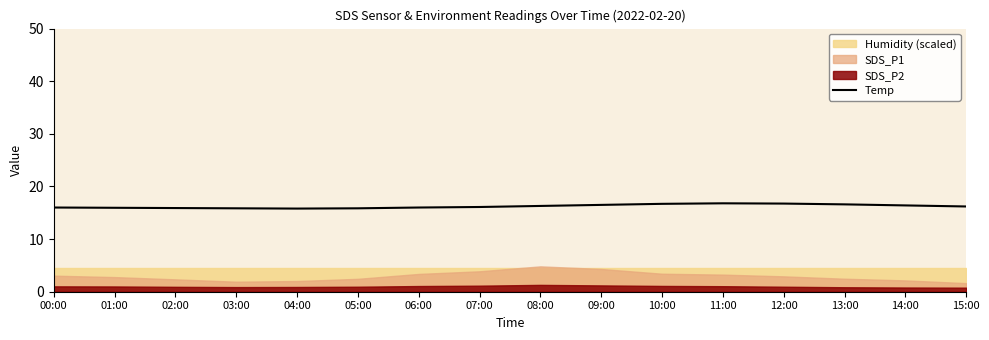

What is the label of the 3rd point from the right?

13:00